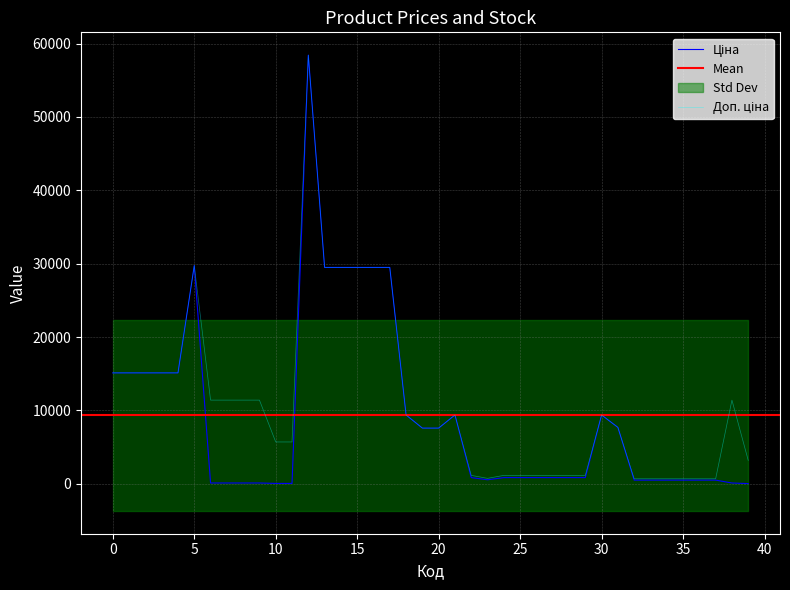

Rank the series by their average value, from lowest to highest.

Ціна, Доп. ціна